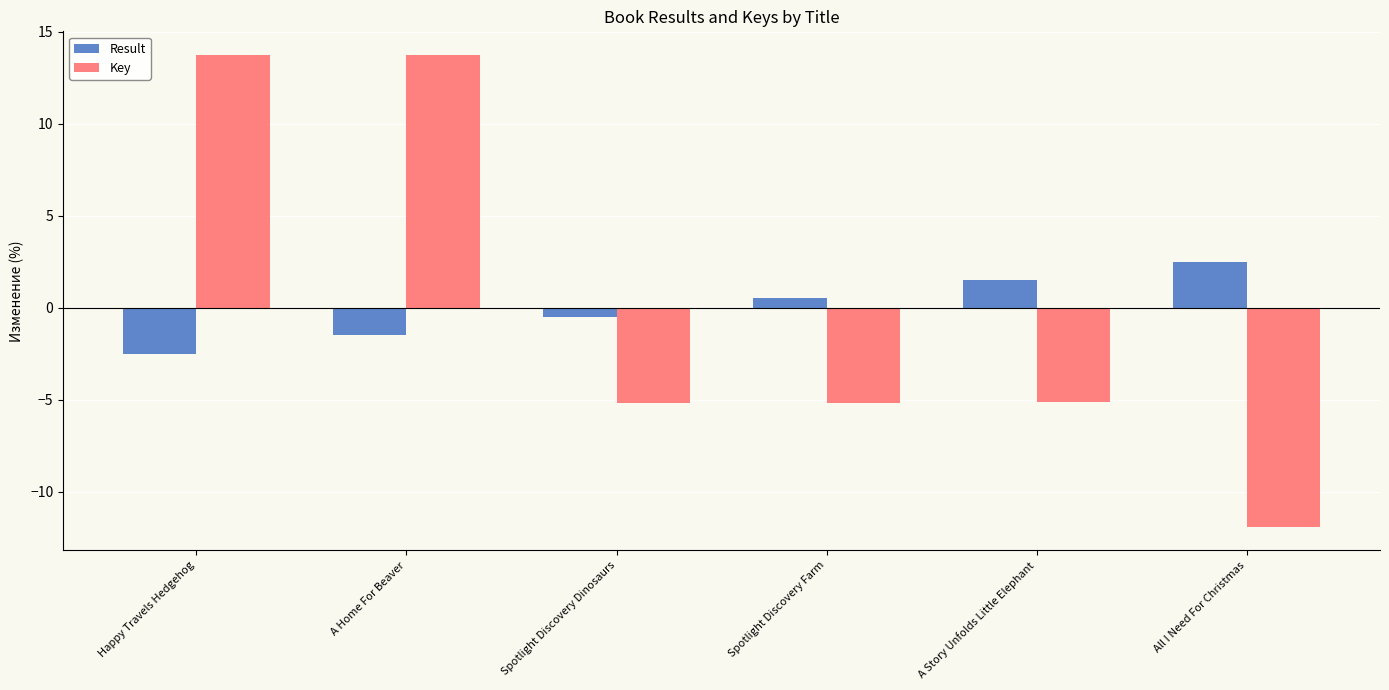

Between Spotlight Discovery Farm and A Story Unfolds Little Elephant, which series saw the biggest shift?

Result